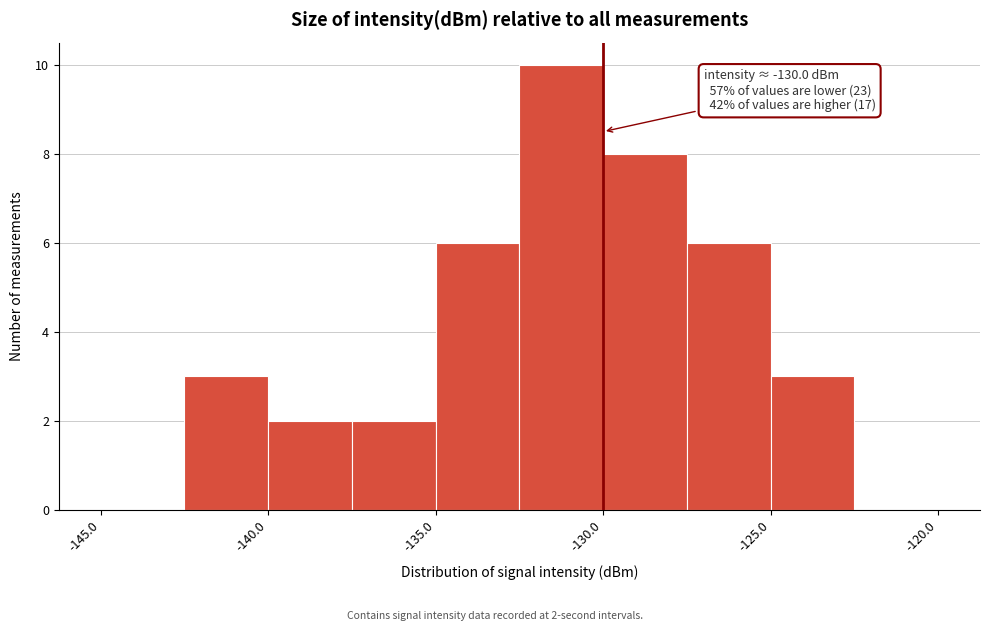

Which range on the x-axis has the tallest bar?

-132.5 to -130.0